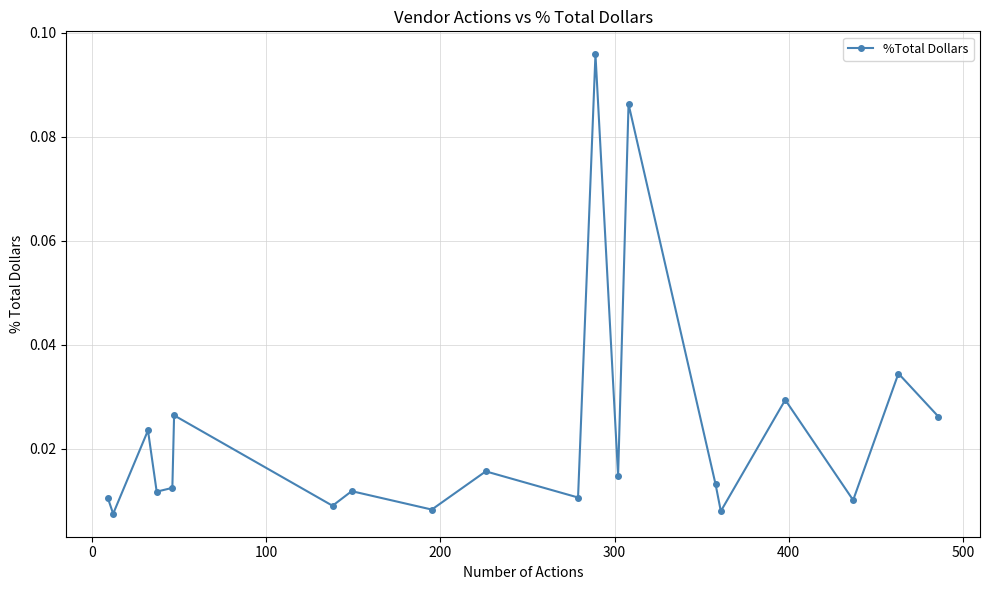

True or false: there are more than 1 points higher than both neighbors.

True